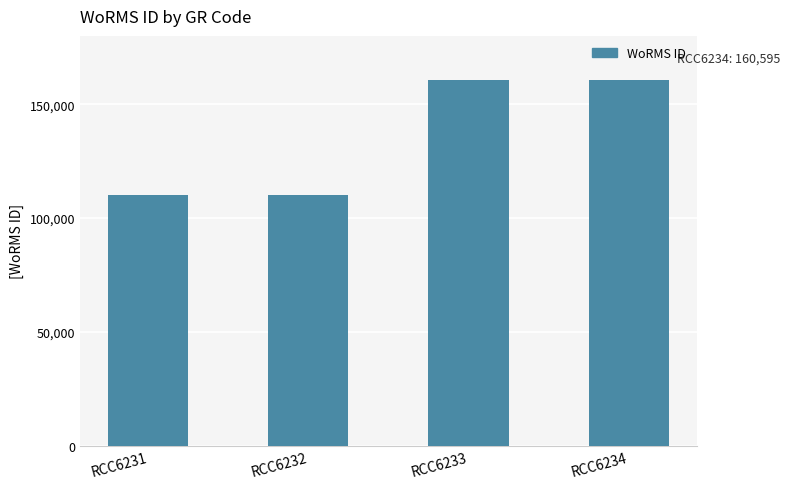

Count the number of data series in this chart.

1